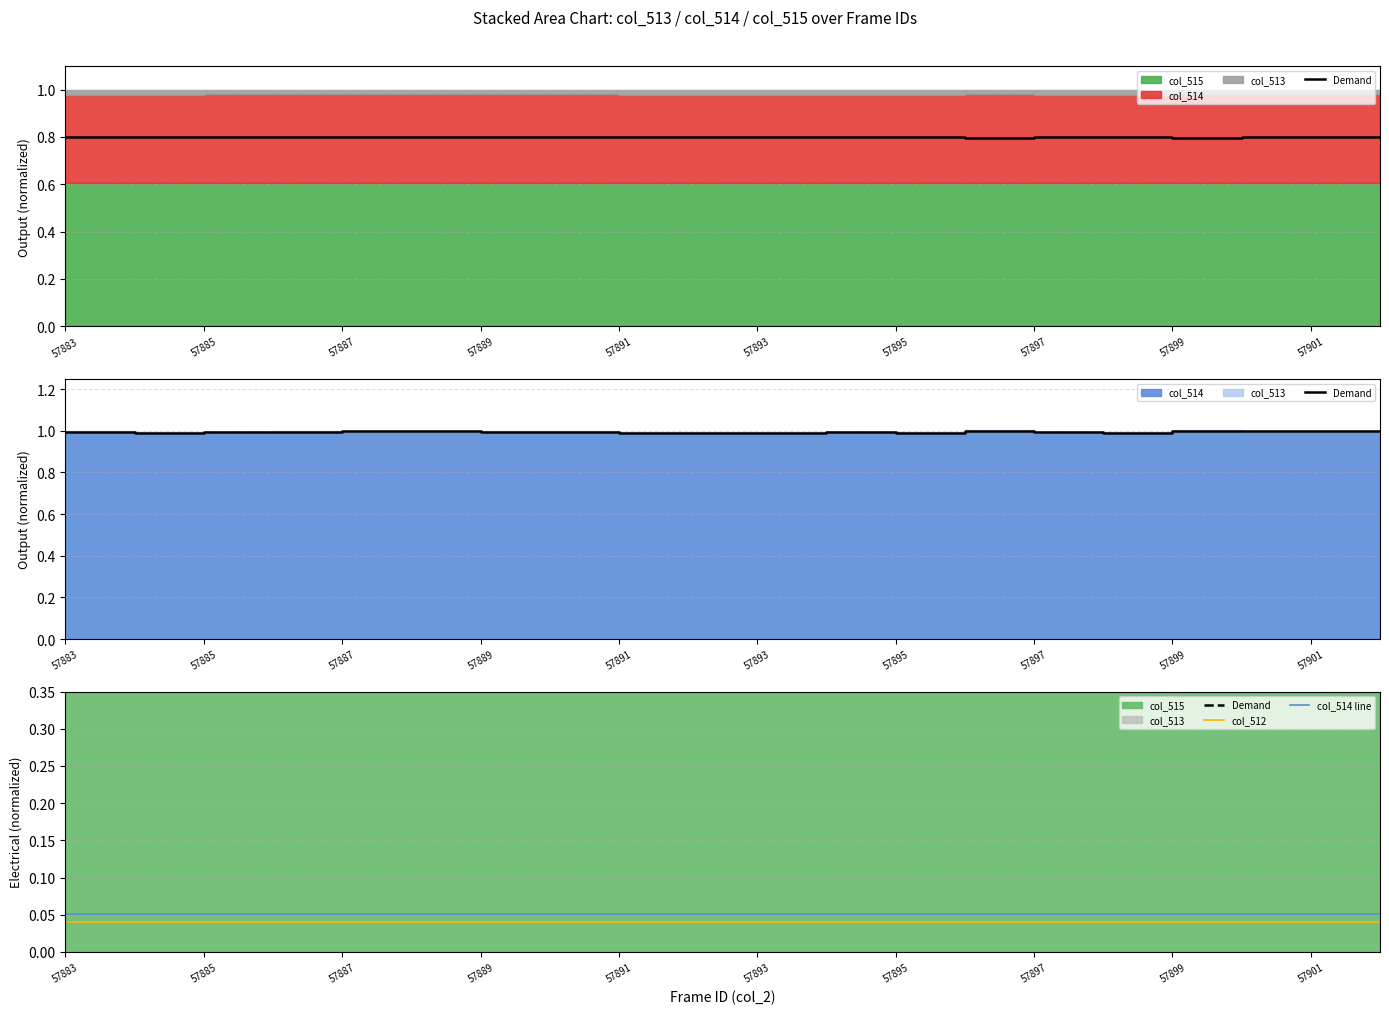

True or false: col_514 line and col_512 cross at least once.

False